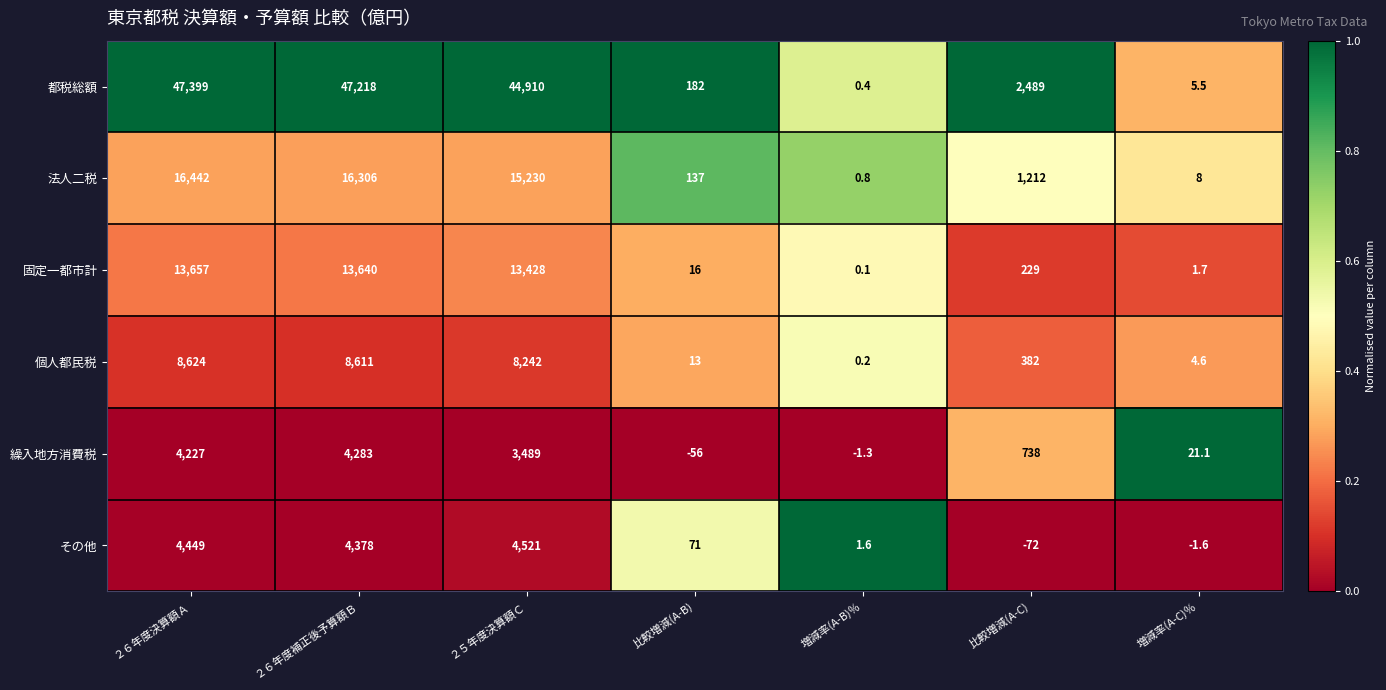

What is the greatest value displayed?

47399.0